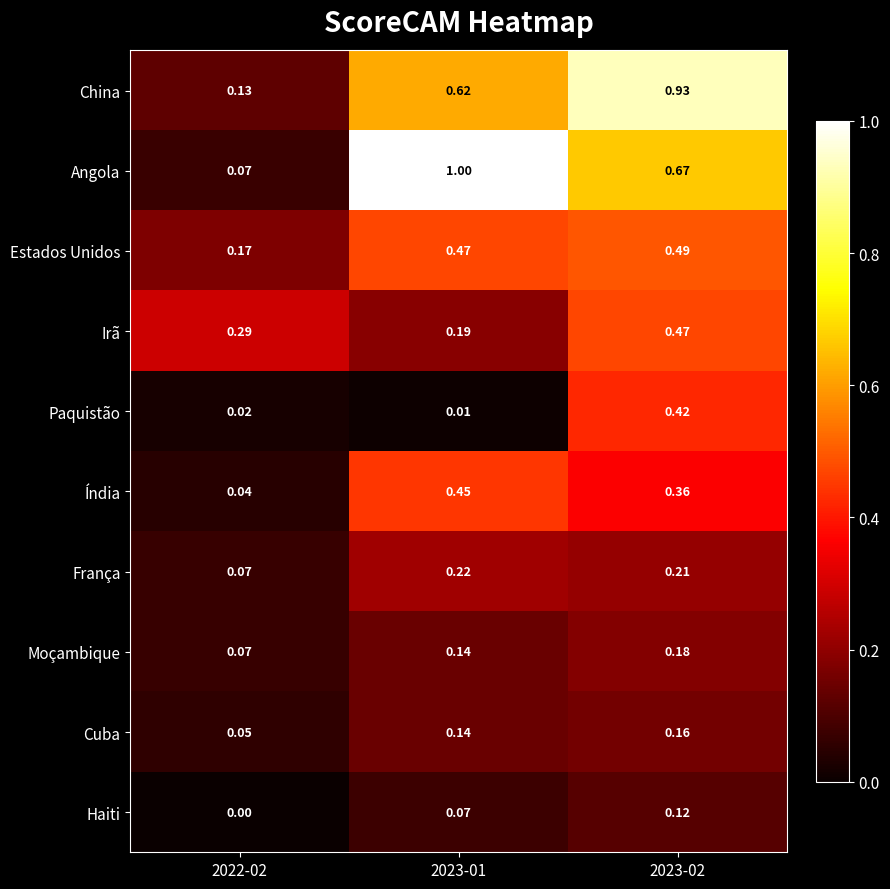

Which series changed the most between 2022-02 and 2023-02?

China